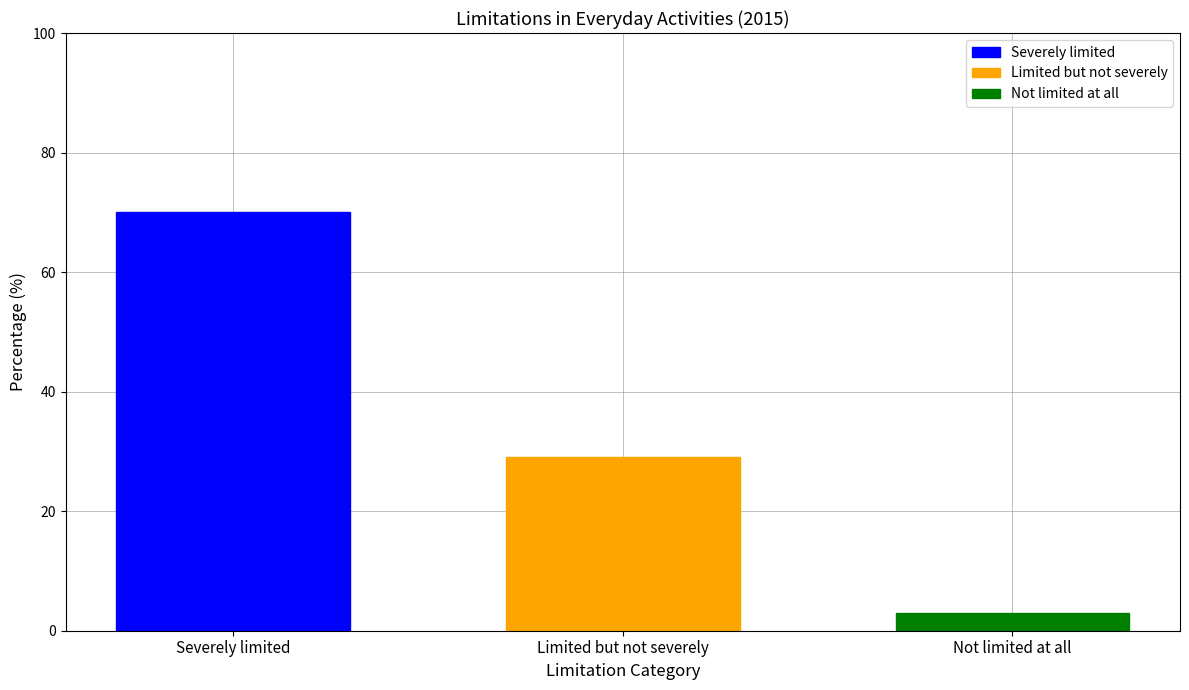

Rank the series by their maximum value, from lowest to highest.

Not limited at all, Limited but not severely, Severely limited